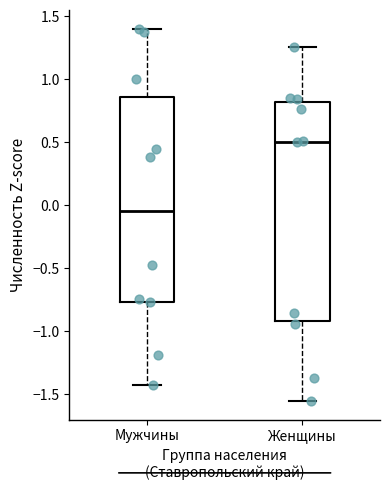

Where is the lower edge of the box for Мужчины on the y-axis? The values are not printed on the chart, so give them approximately, as read against the axis.

-0.75